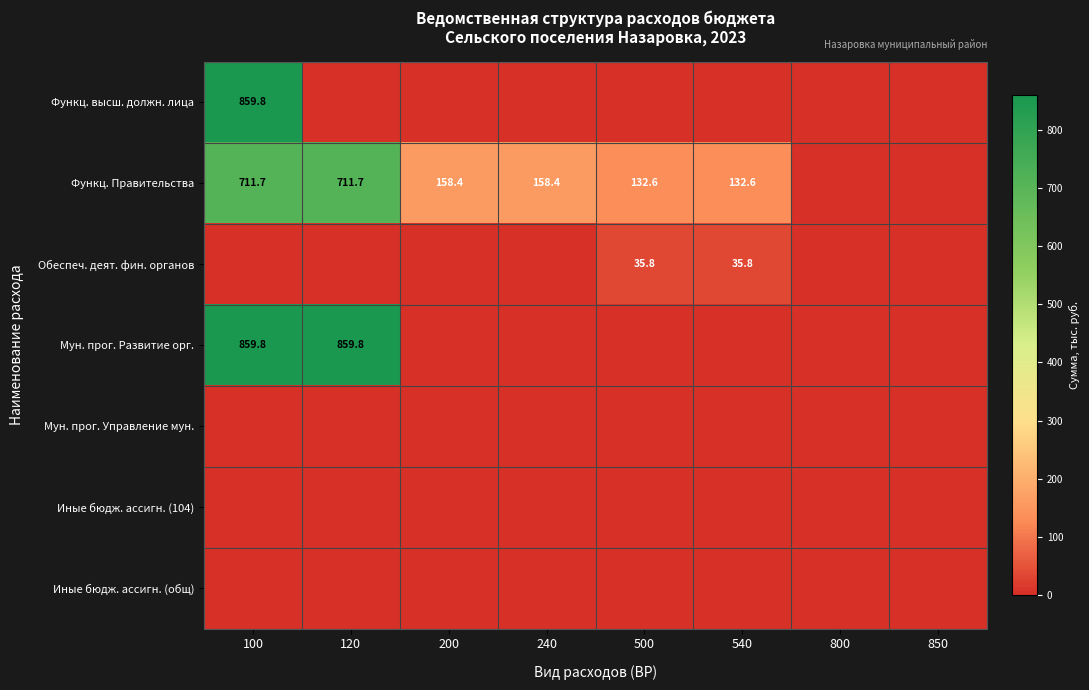

The Функц. Правительства series shows 301.7 at 120. True or false?

False